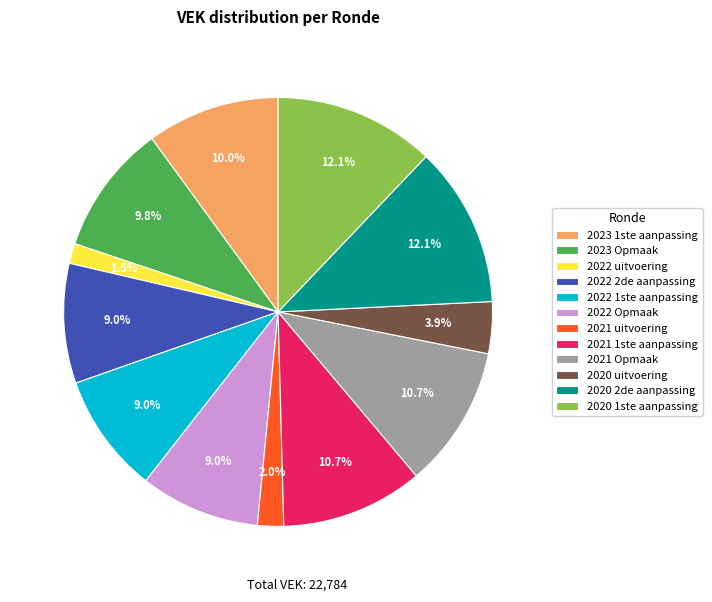

Between 2022 Opmaak and 2022 uitvoering, which is larger?

2022 Opmaak